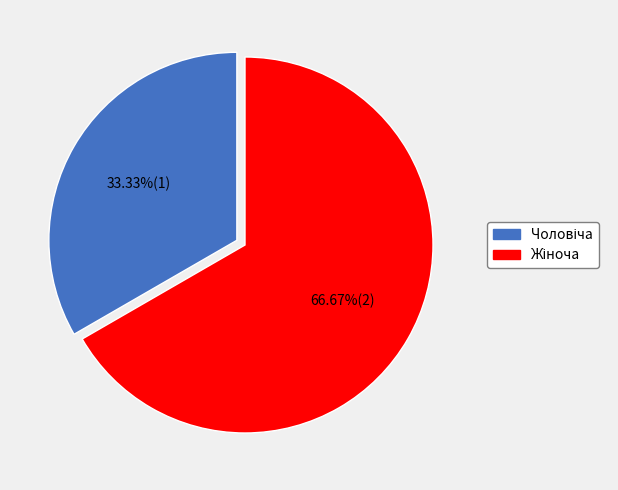

Is there any slice that represents more than half of the pie?

Yes